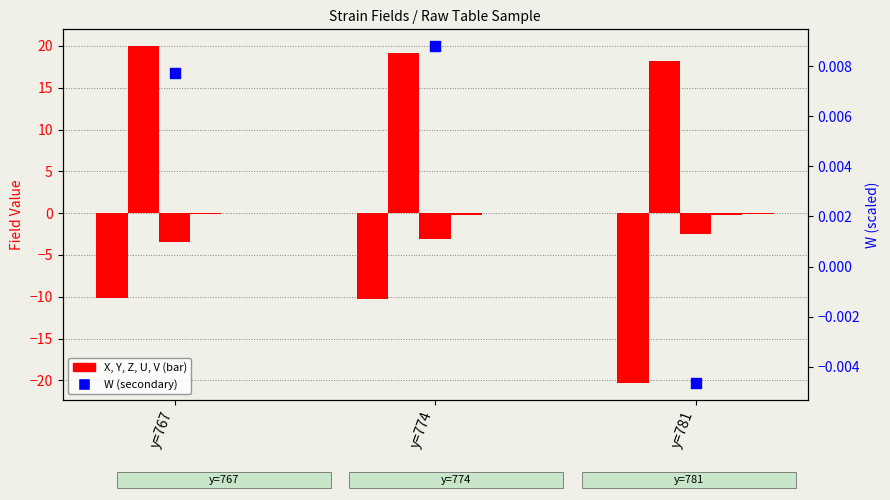

At which category is the sum across all series the highest?

y=767